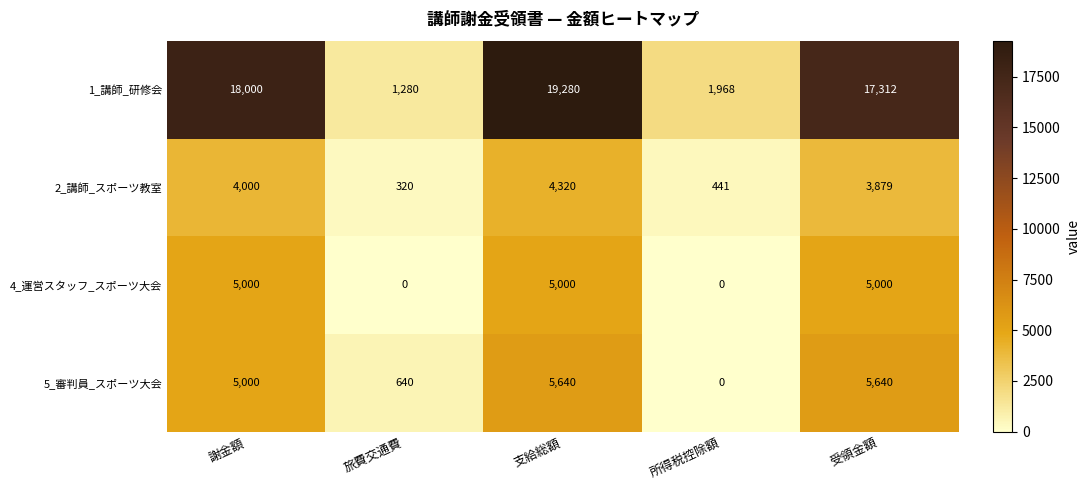

Rank the categories by 1_講師_研修会 value from highest to lowest.

支給総額, 謝金額, 受領金額, 所得税控除額, 旅費交通費